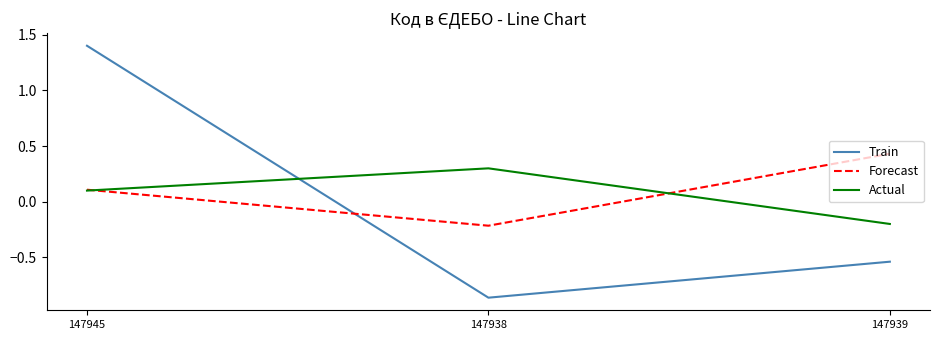

At which category is the sum across all series the highest?

147945